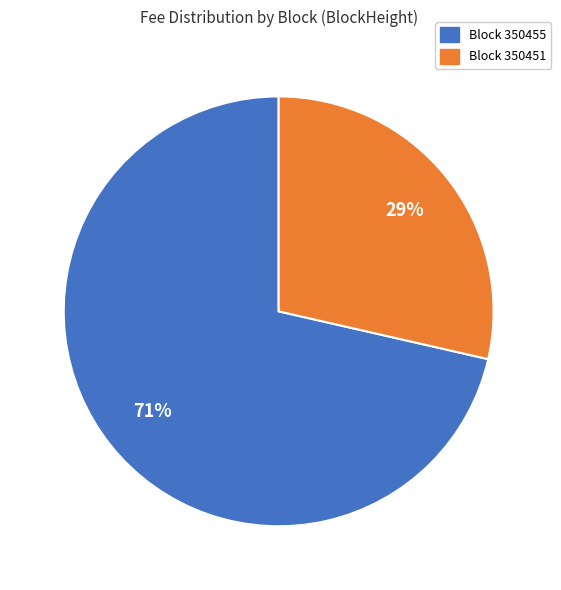

Is there a majority slice in this chart?

Yes